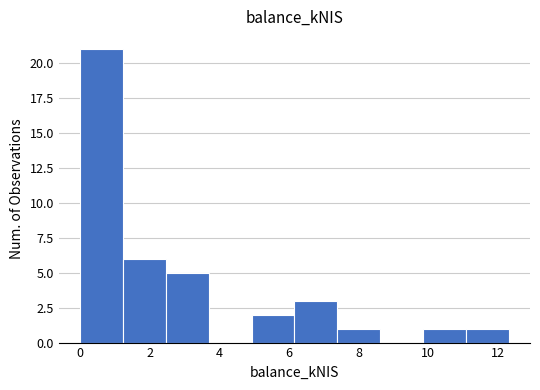

Reading left to right, transcribe this chart: for each bar, give the range it covers on the x-axis and its height. Neither the bar edges nor the heights are printed on the chart, so give them approximately, as read against the axes.

0.0 to 1.2: 21
1.2 to 2.4: 6
2.4 to 3.6: 5
3.6 to 5.0: 0
5.0 to 6.2: 2
6.2 to 7.4: 3
7.4 to 8.6: 1
8.6 to 9.8: 0
9.8 to 11.0: 1
11.0 to 12.4: 1